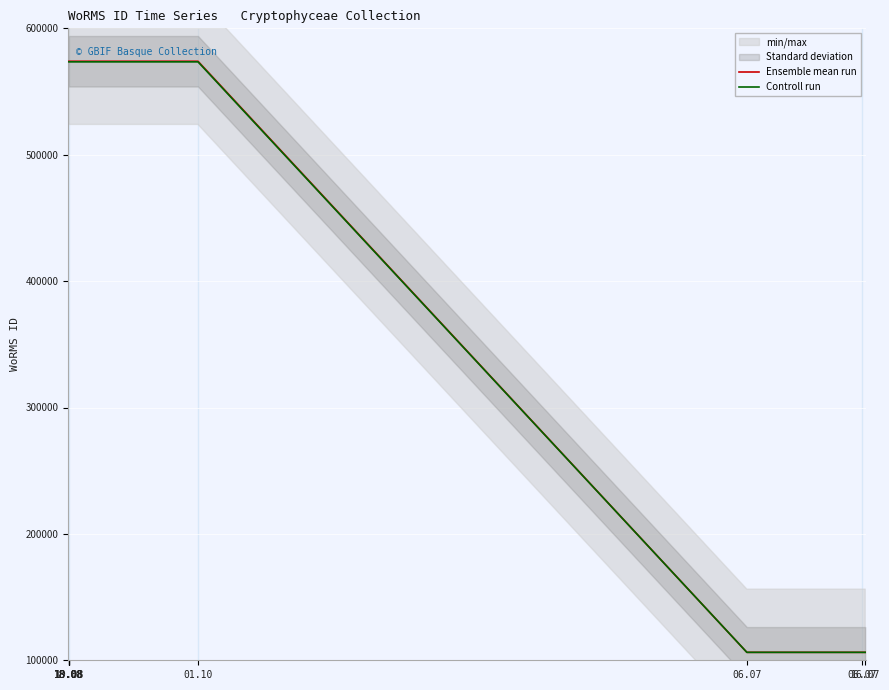

What is the difference between the Ensemble mean run values at 16.07 and 19.08?

467672.0